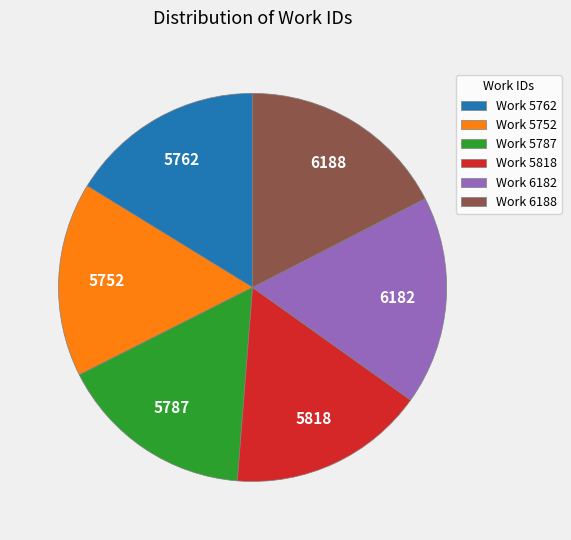

Is the sum of Work 5818 and Work 5787 greater than half?

No